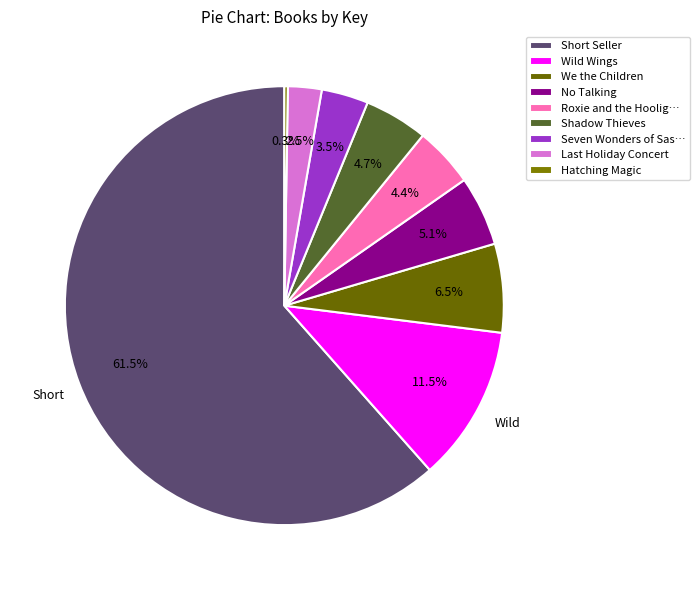

Which category has the smallest portion of the pie?

Hatching Magic